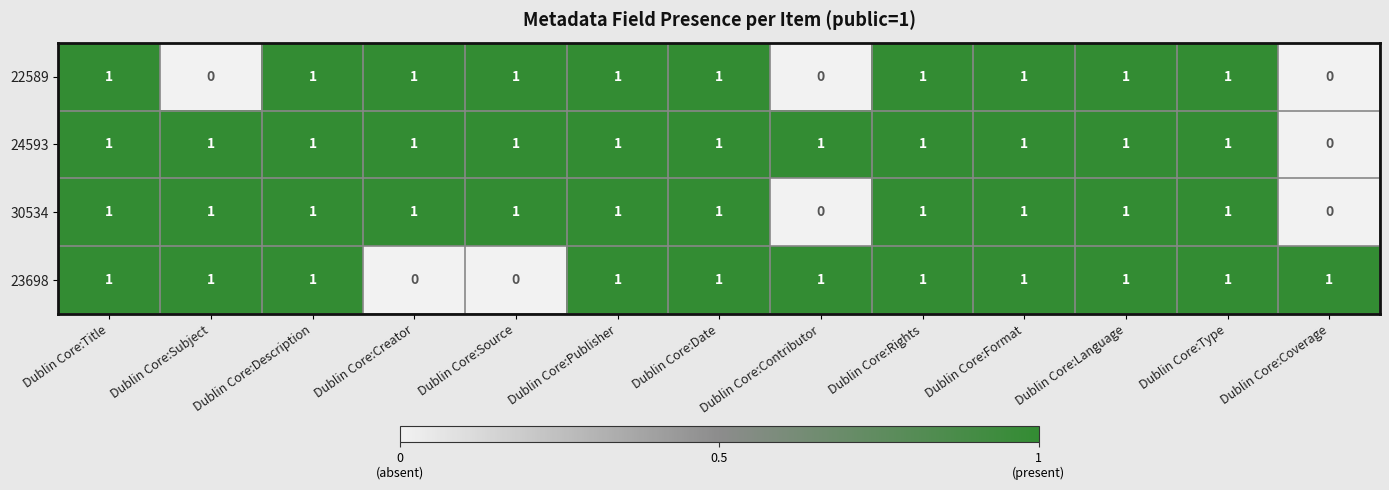

How many categories are shown in the chart?

13